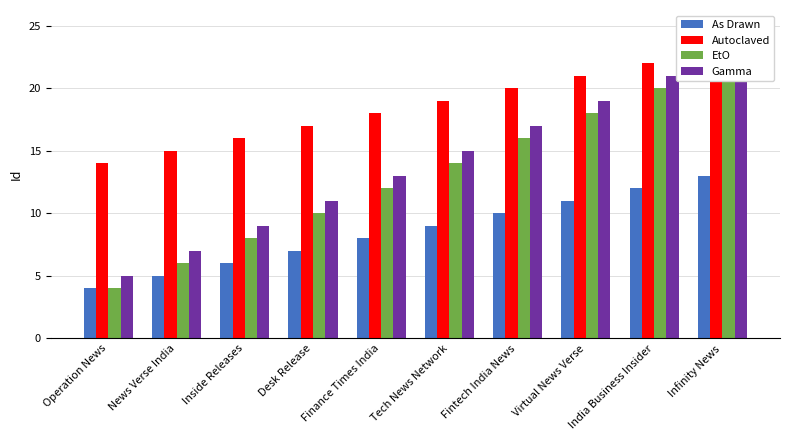

What is the highest value of the EtO series?

22